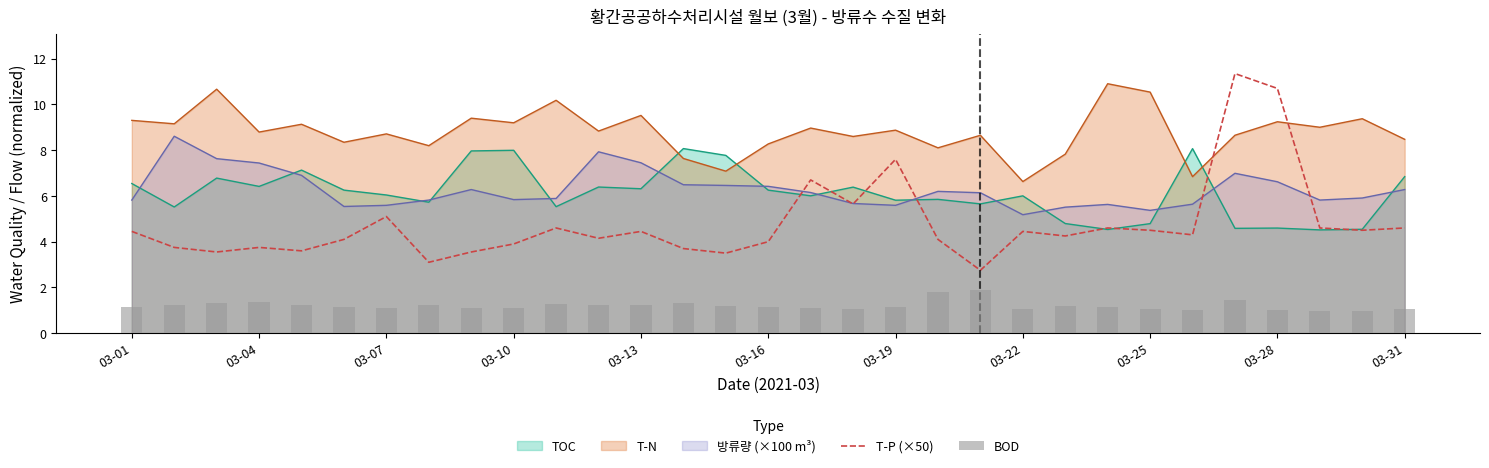

What is the maximum value for 방류량 (×100 m³)?

8.6